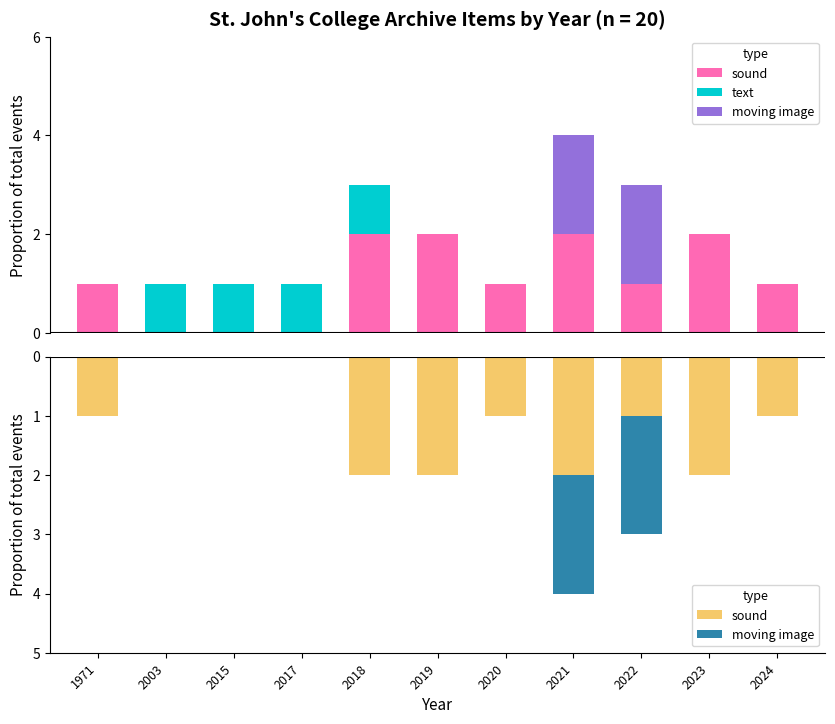

Is the value of moving image at 1971 greater than the value of text at 2015?

No